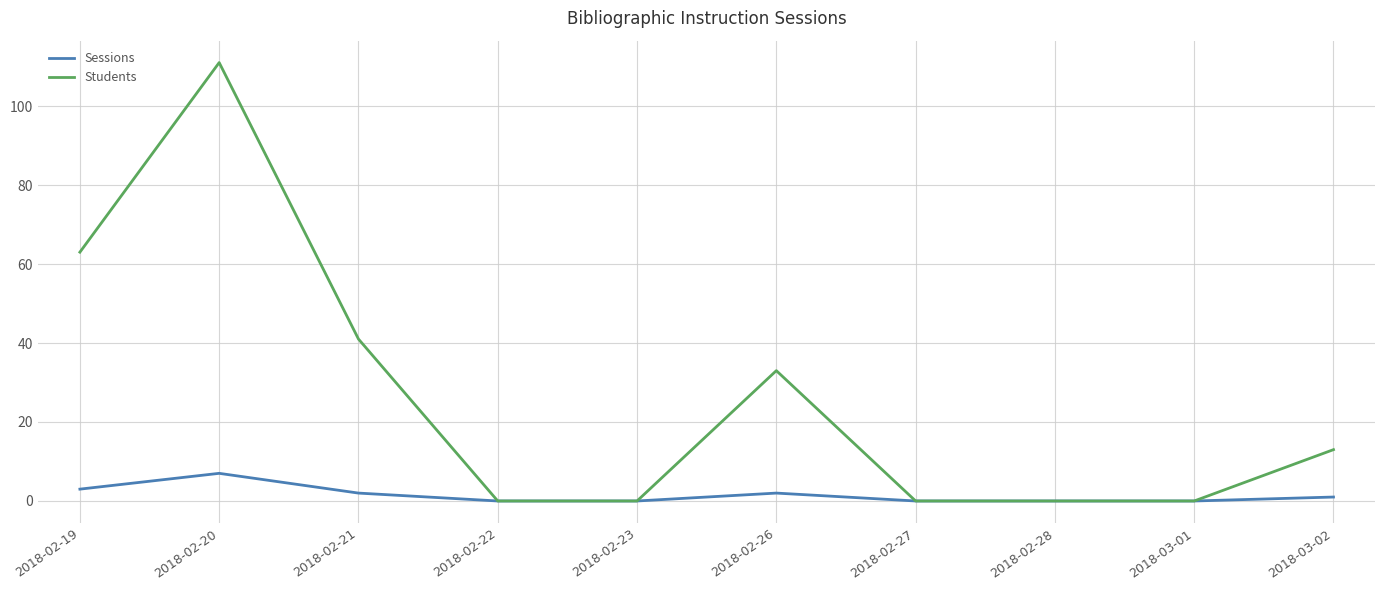

Between 2018-03-01 and 2018-03-02, which series saw the biggest shift?

Students